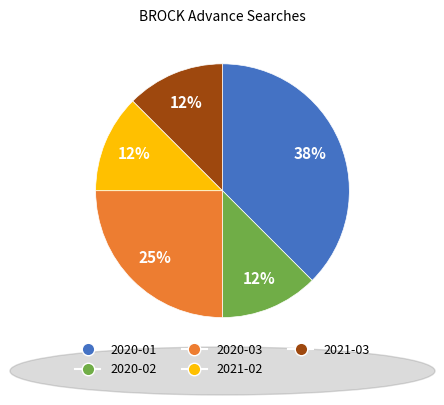

Do 2020-03 and 2020-01 together represent more than half of the pie?

Yes